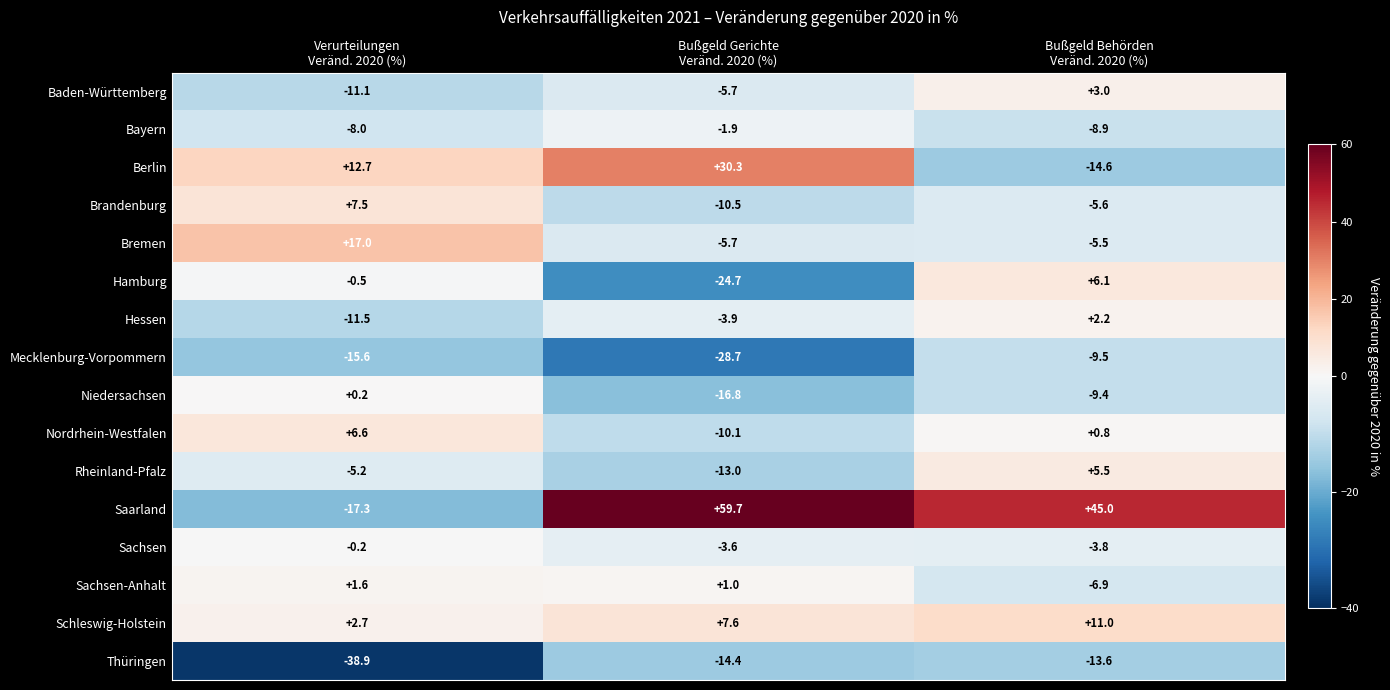

What is the minimum value shown in the chart?

-38.9